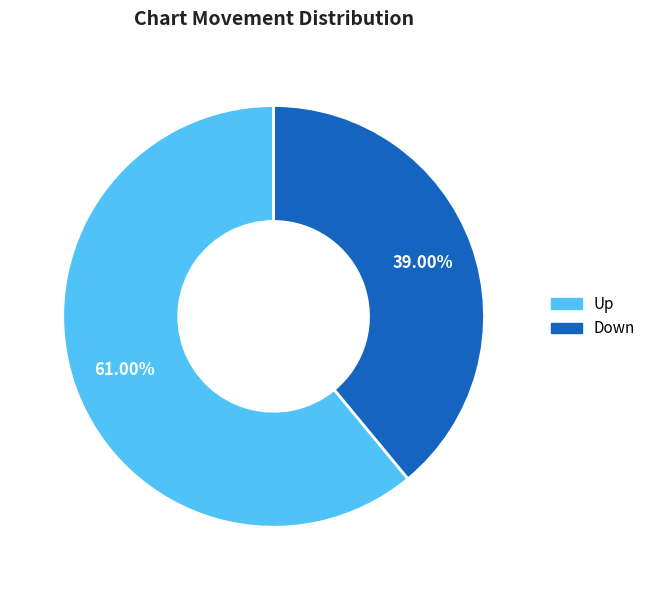

Is there a majority slice in this chart?

Yes